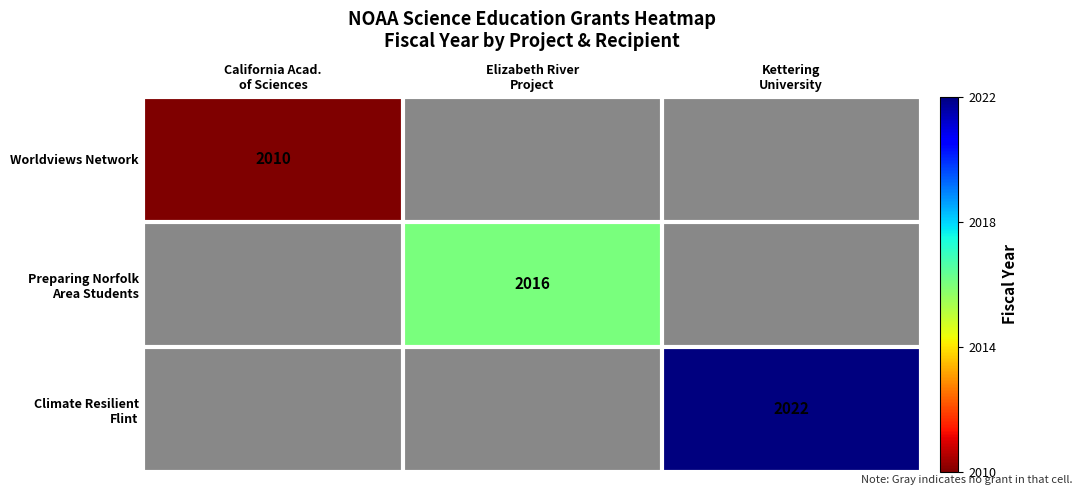

Rank the series by their average value, from lowest to highest.

Worldviews Network, Preparing Norfolk Area Students, Climate Resilient Flint